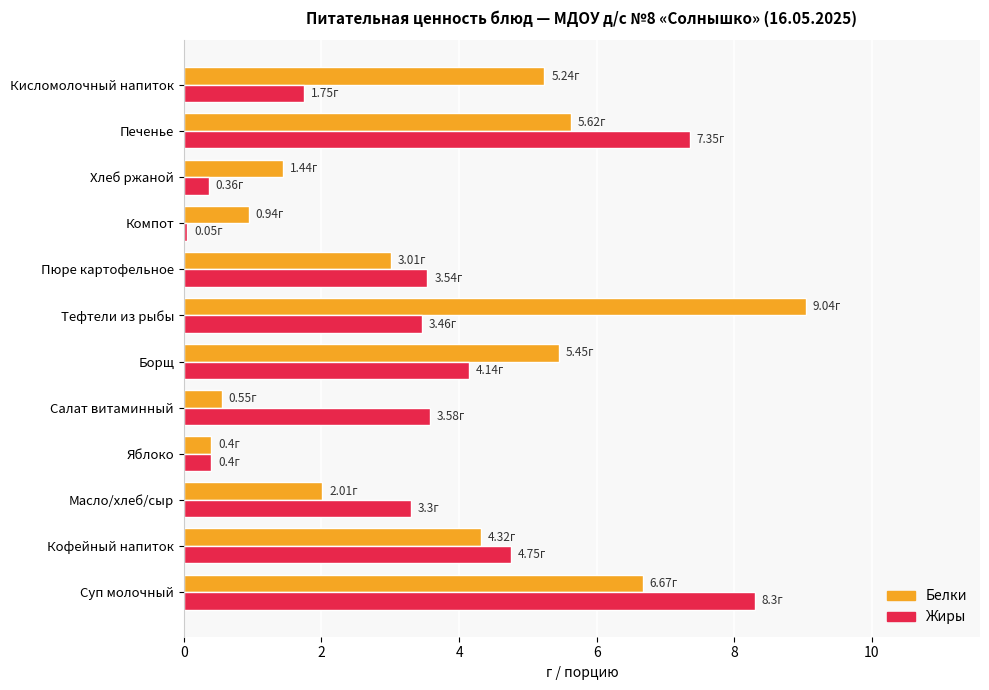

Rank the series by their maximum value, from lowest to highest.

Жиры, Белки